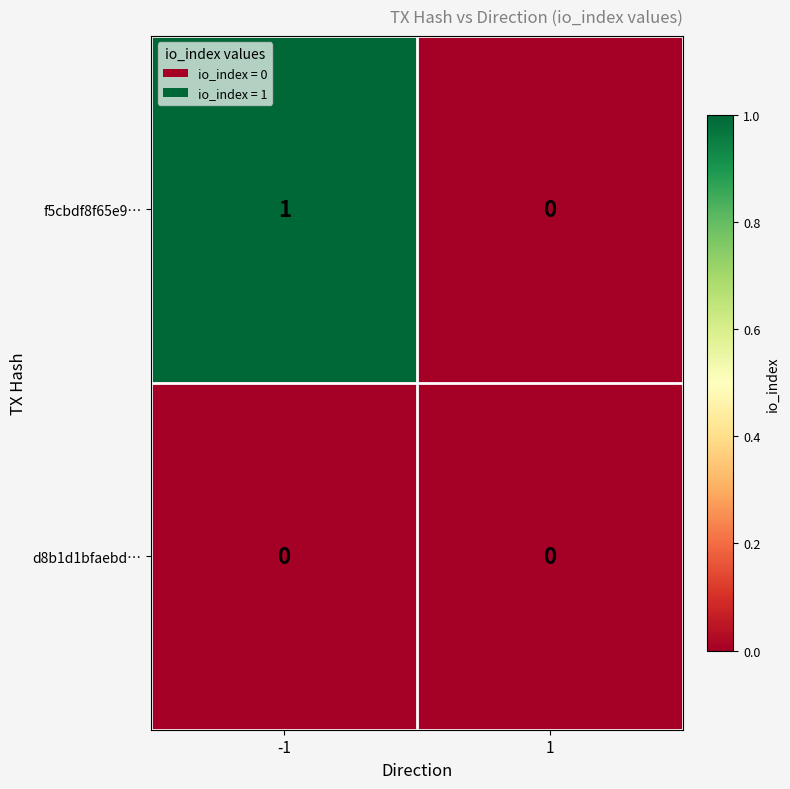

What is the maximum value shown in the chart?

1